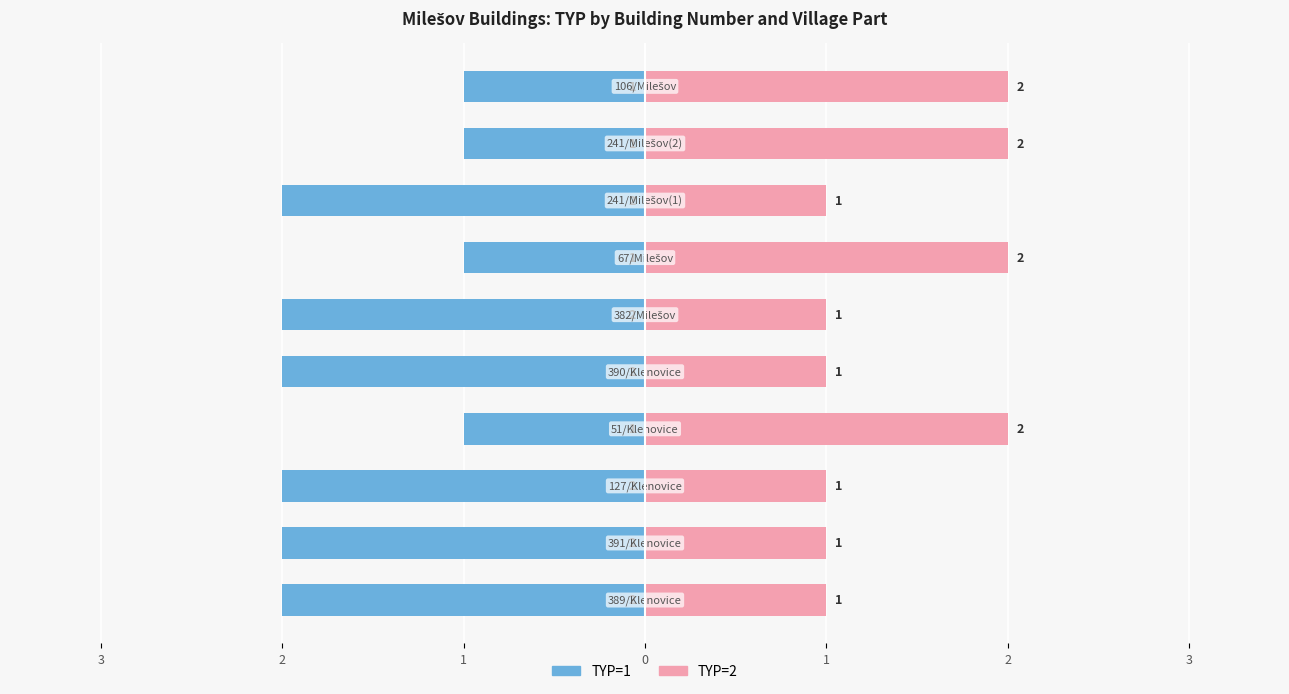

What is the sum of all TYP=2 values?

14